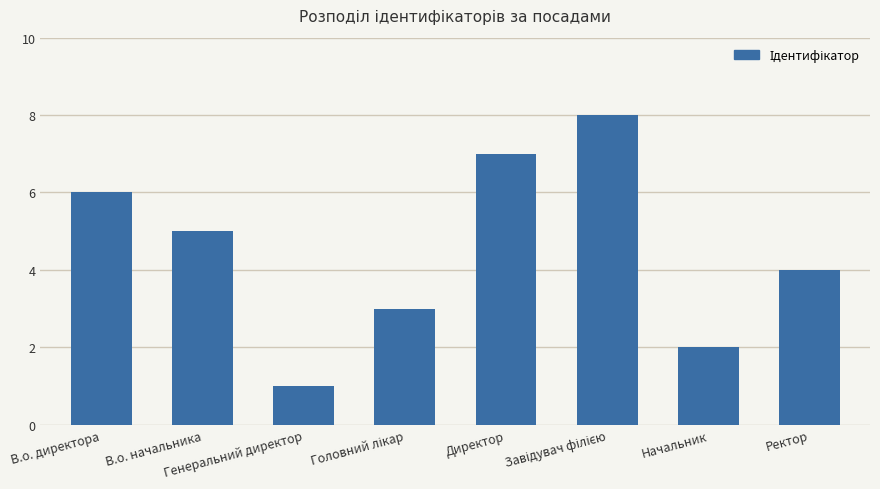

Reading left to right, list all the values displayed in this chart.

6	5	1	3	7	8	2	4